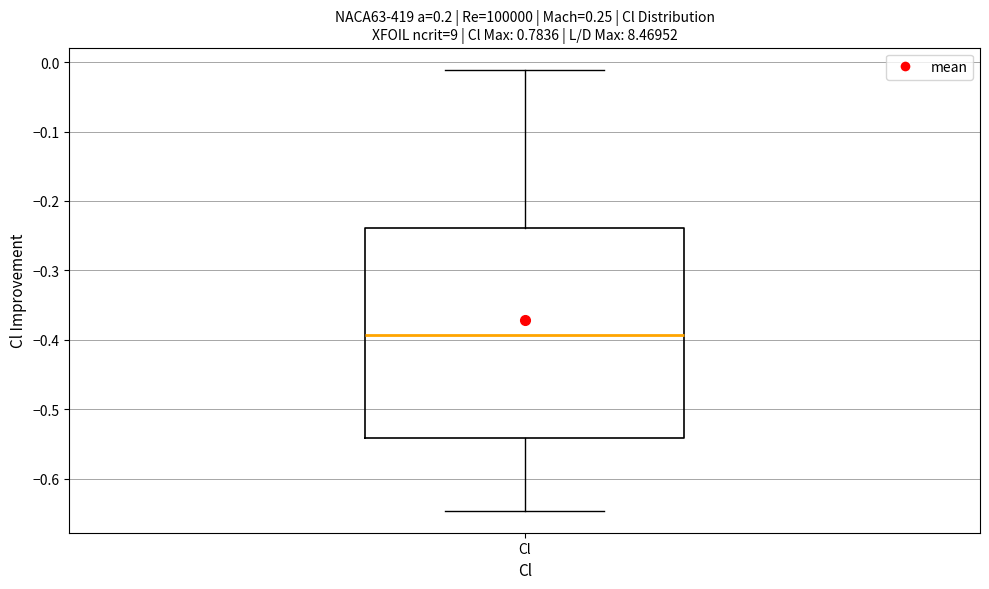

Read this box plot against the y-axis: the position of the median line, the range covered by the box, and the ends of both whiskers. The values are not printed on the chart, so give them approximately, as read against the axis.

median -0.39, box -0.54 to -0.24, whiskers -0.65 to -0.01